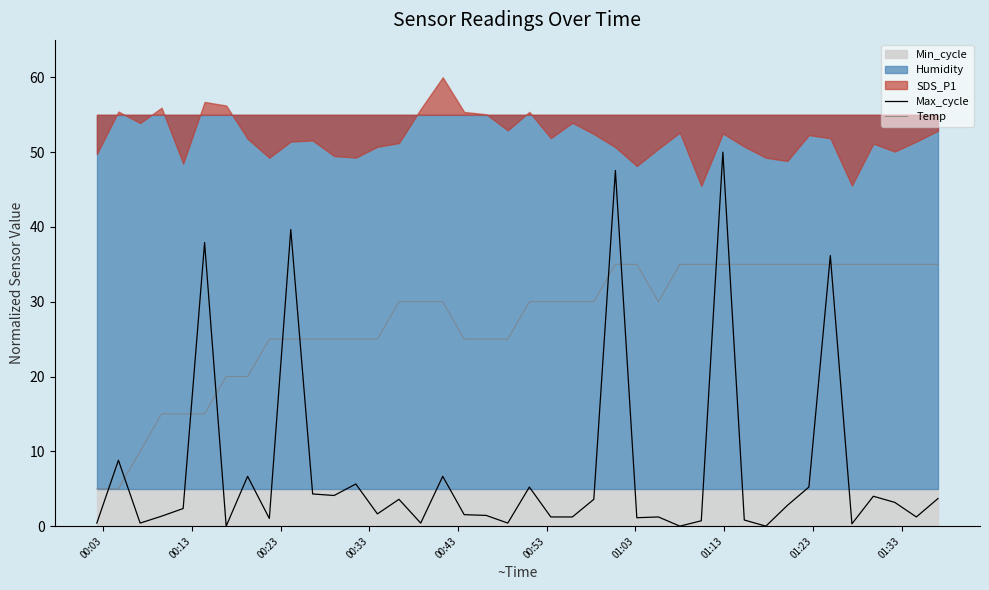

What is the maximum value for Temp?

35.0